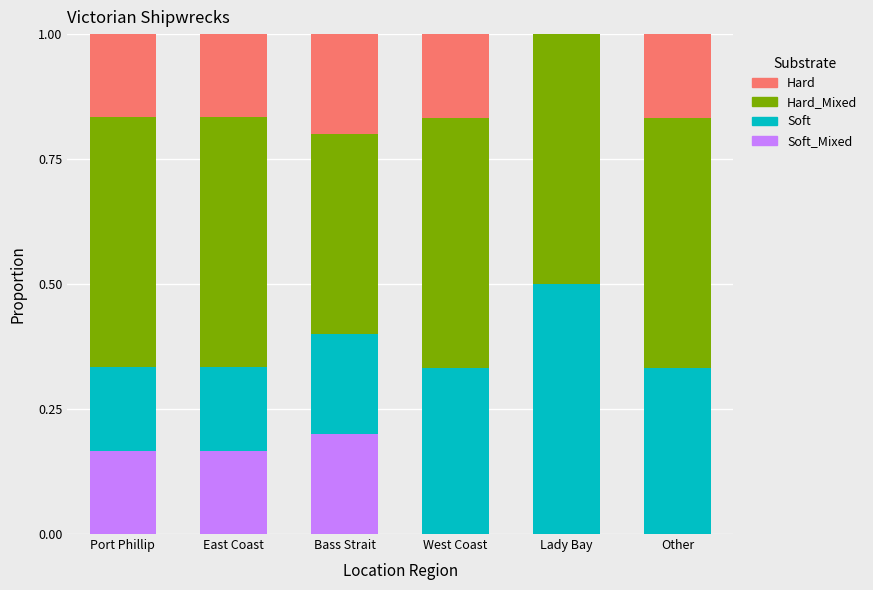

Which series has the largest total across all categories?

Hard_Mixed